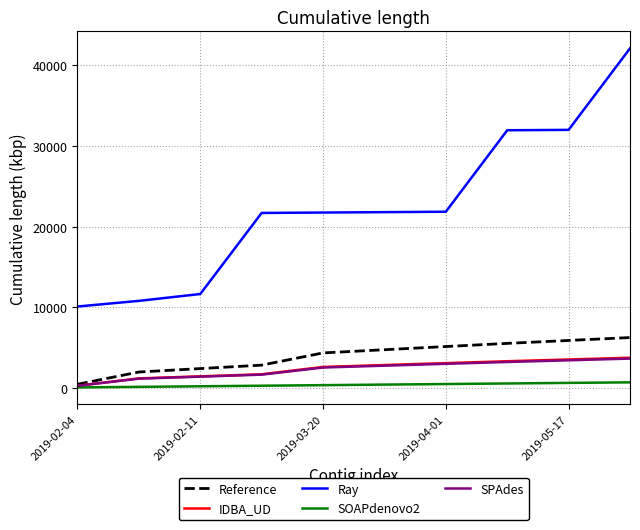

What is the maximum value shown in the chart?

42100.0